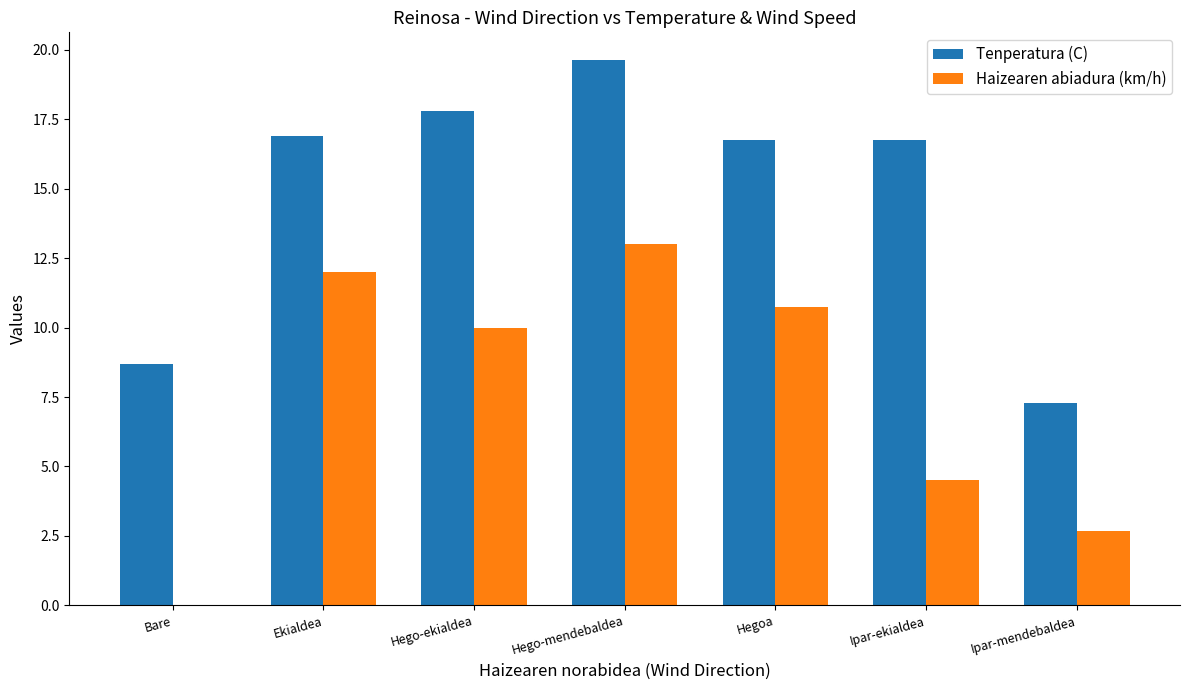

At which label does Tenperatura (C) first exceed 16?

Ekialdea